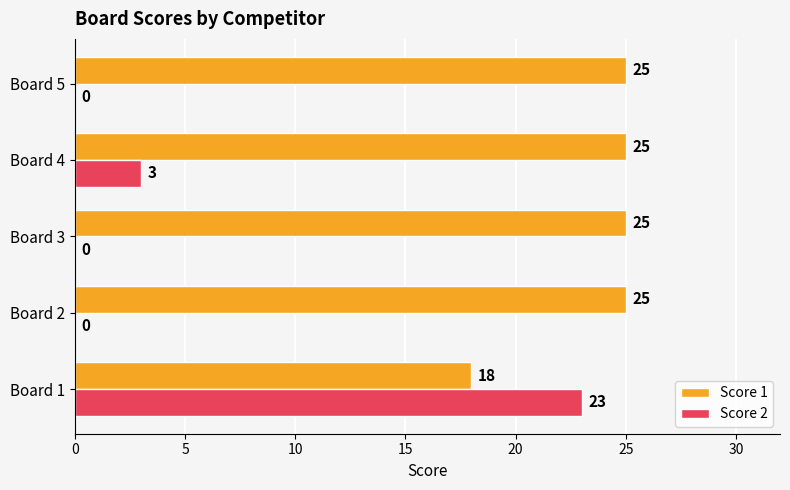

Which series has the largest total across all categories?

Score 1